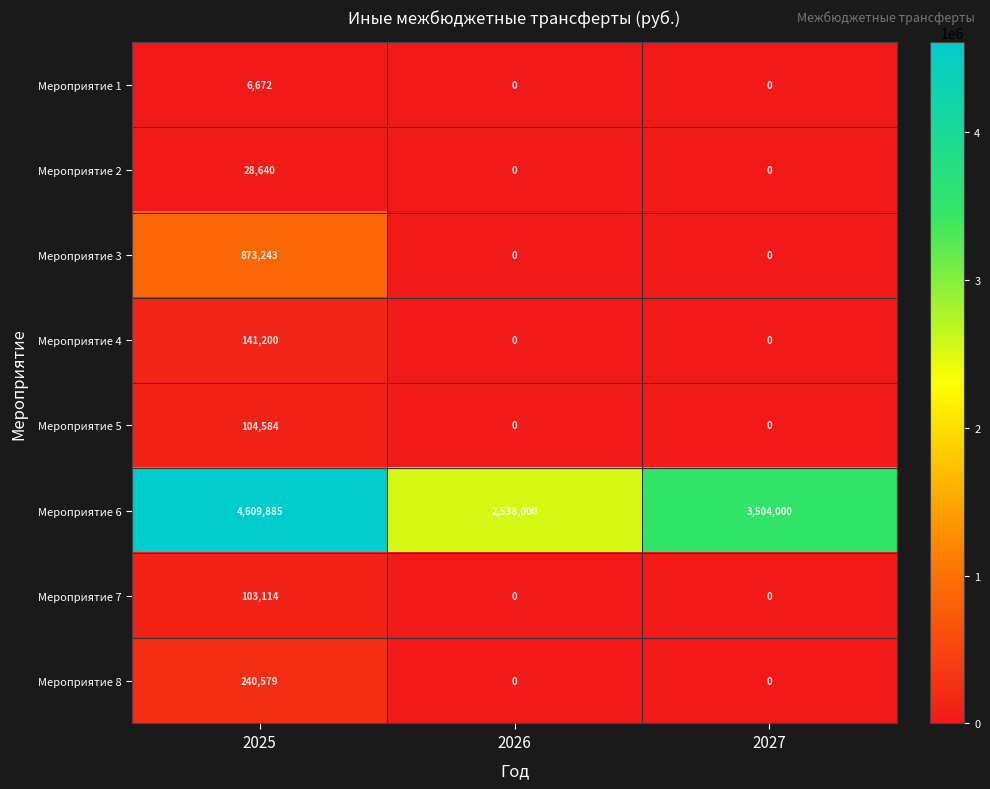

Which series has the widest spread of values?

Мероприятие 6